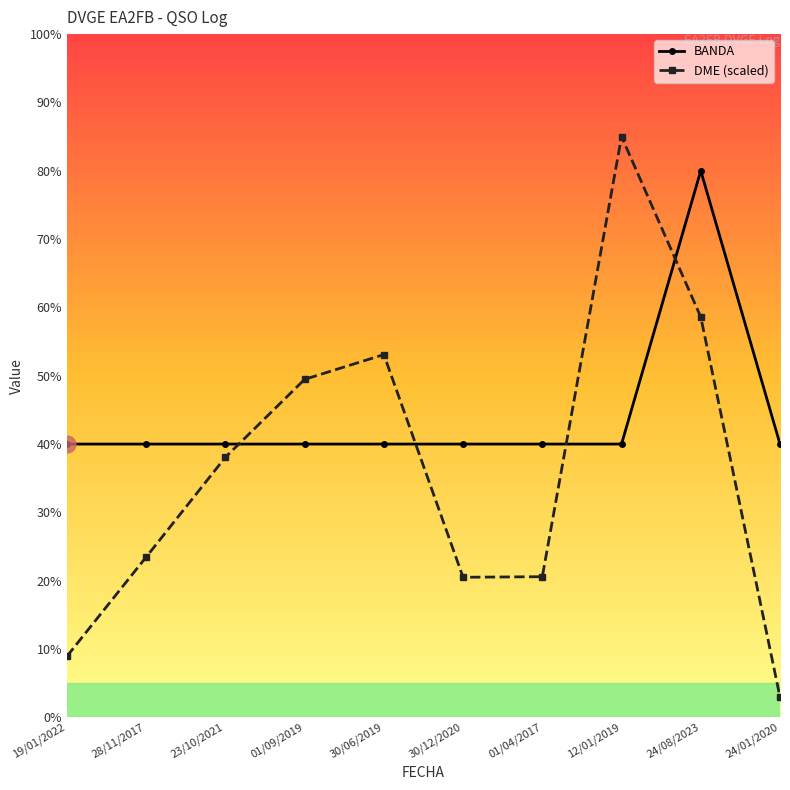

What is the sum of all DME (scaled) values?

360.7